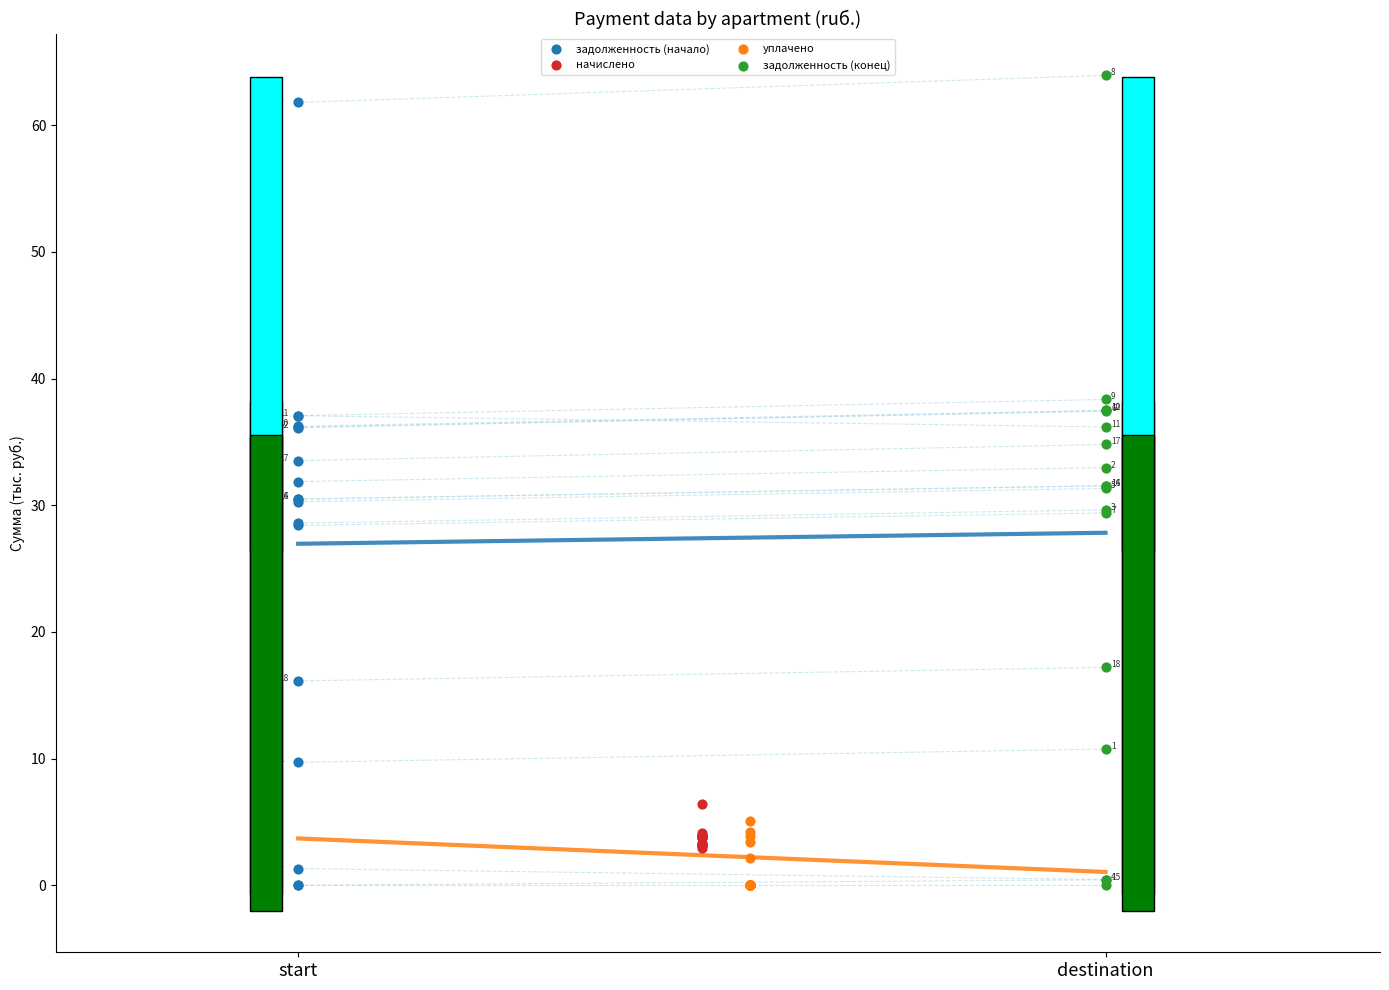

Which series has the largest Y range (max minus min)?

задолженность (конец)